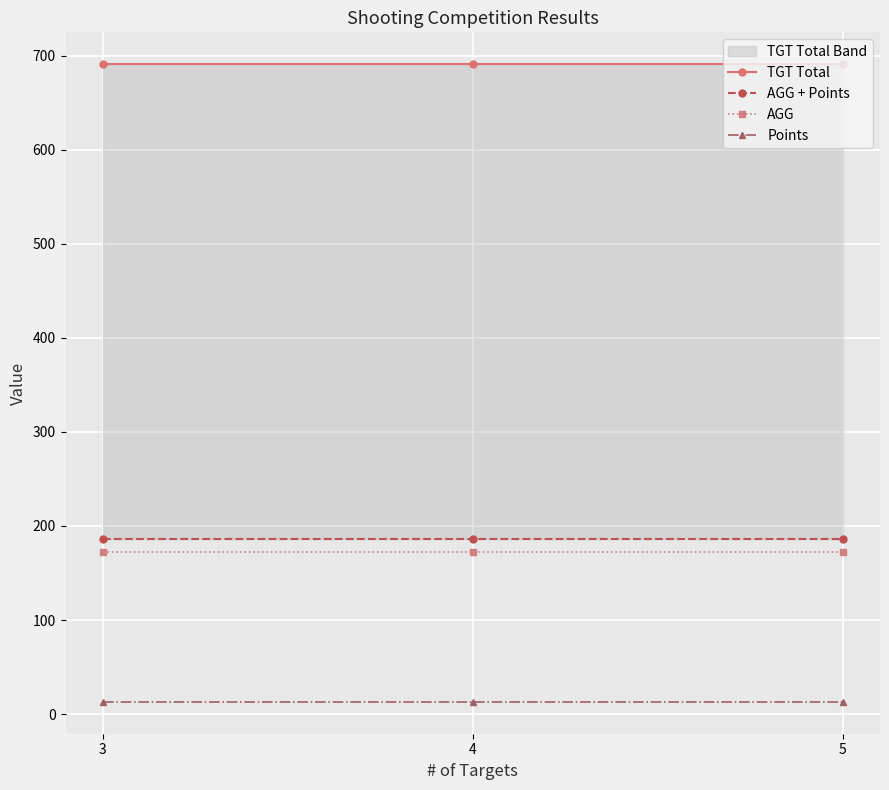

Which series has the largest range (max minus min)?

TGT Total